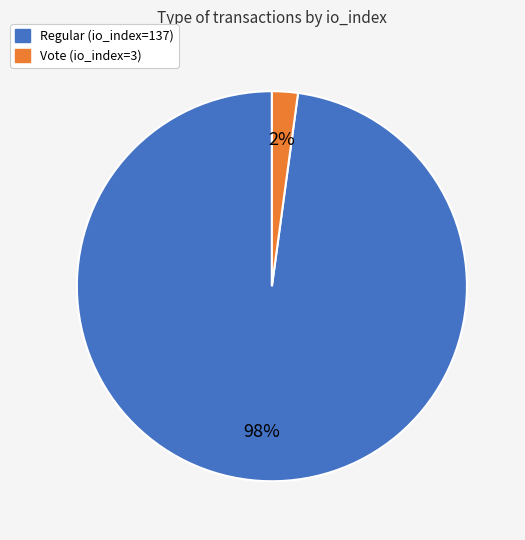

What is the smallest slice in the pie chart?

Vote (io_index=3)